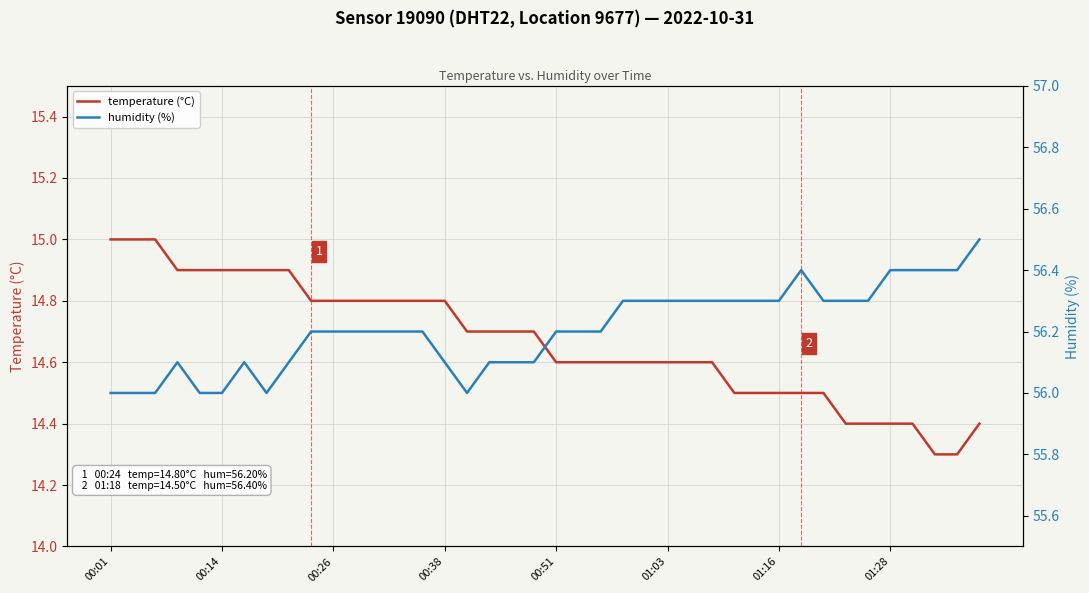

List the series in order of their peak value, lowest first.

temperature (°C), humidity (%)